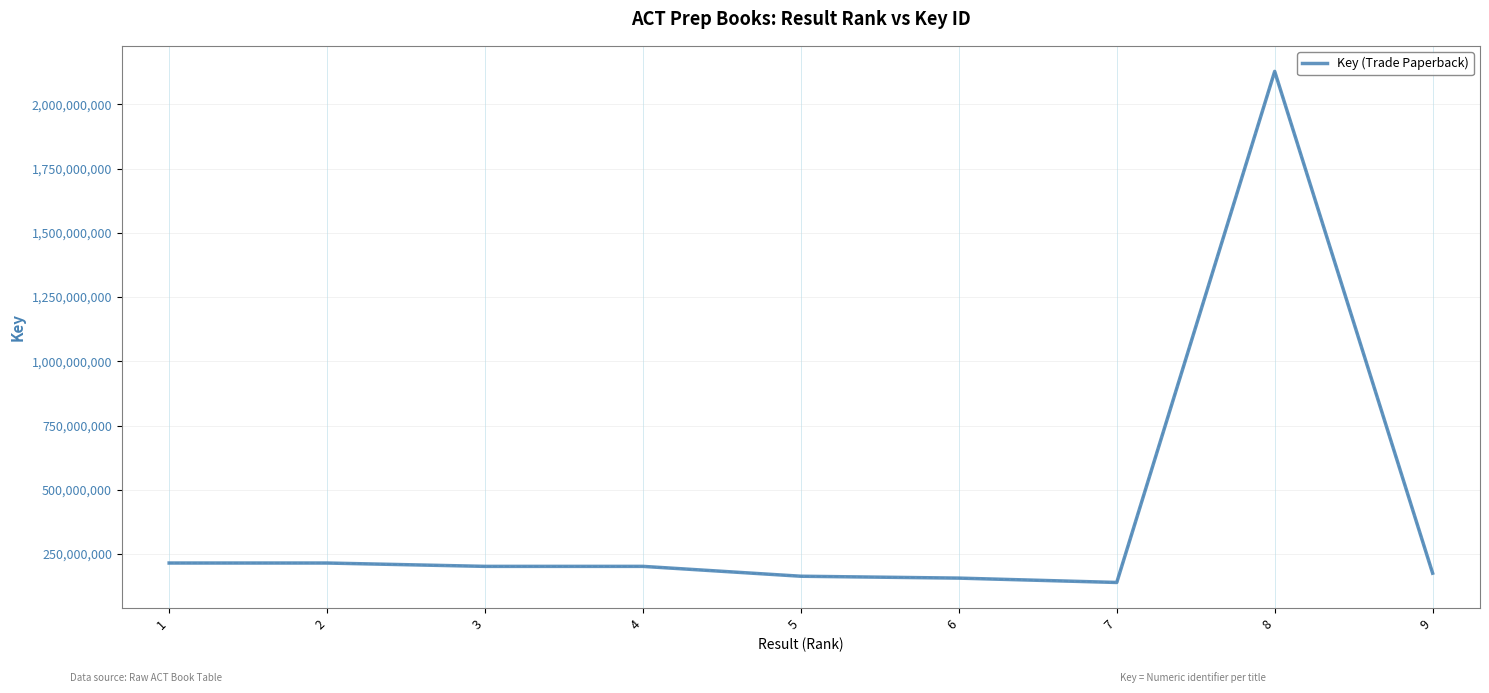

Between 6 and 4, which is larger?

4